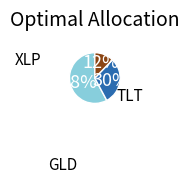

To the nearest percent, what is the average slice percentage?

33%